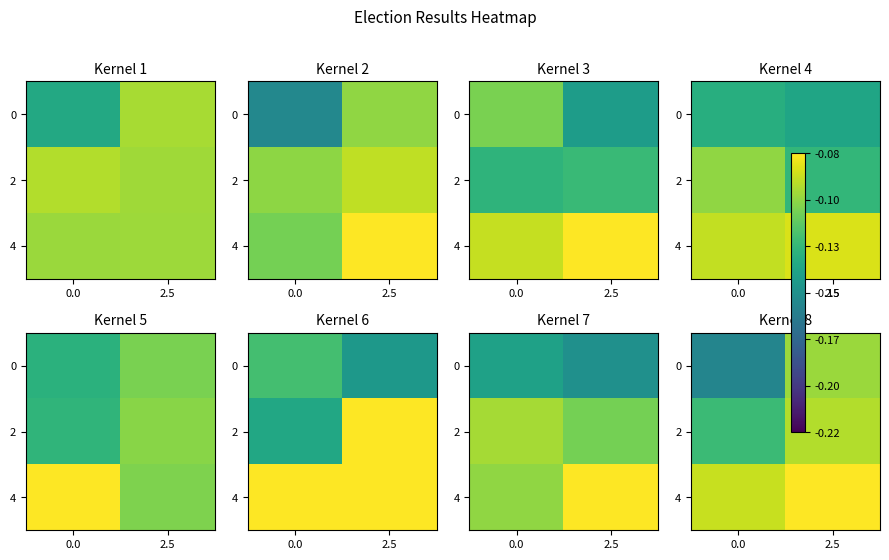

At which category does the chart reach its peak across all series?

2.5